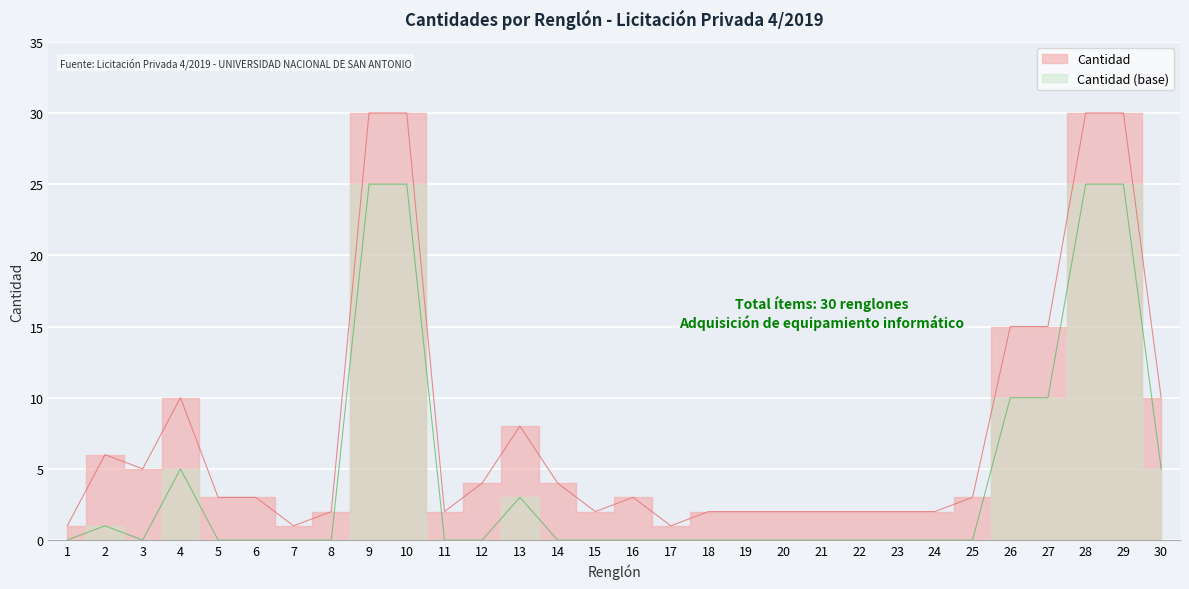

What is the average value?

8